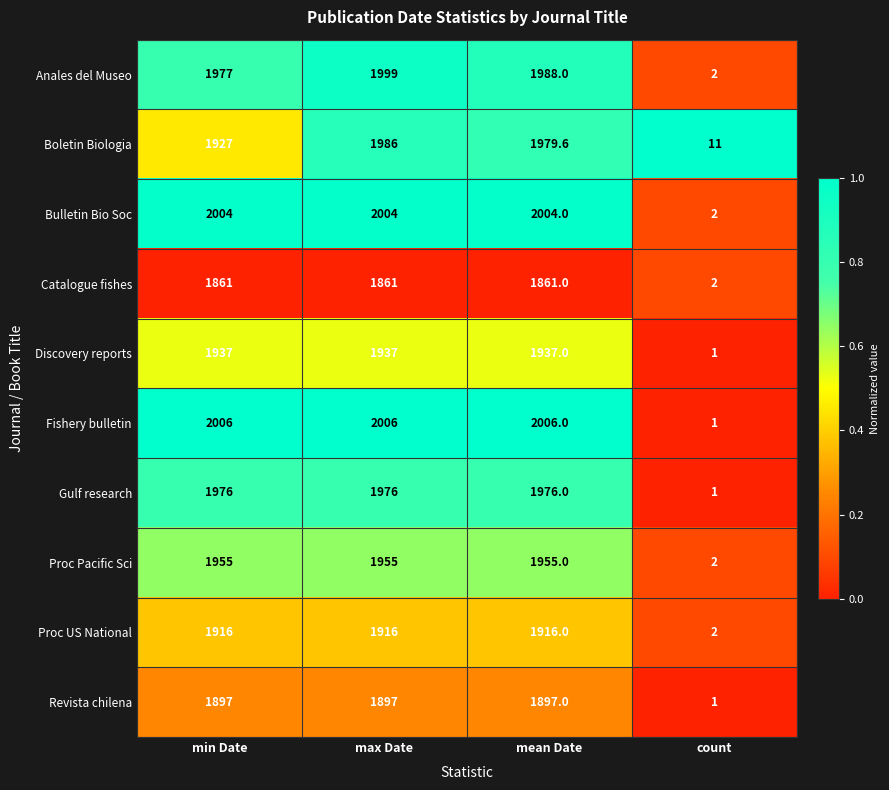

What is the minimum value for Proc Pacific Sci?

2.0